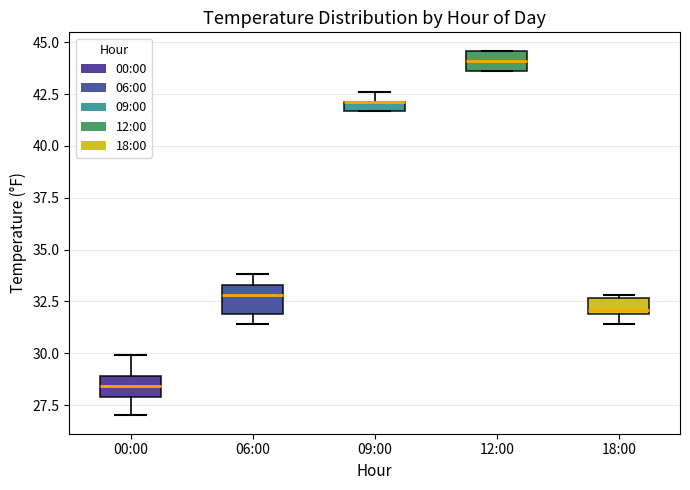

Where is the upper edge of the box for 18:00 on the y-axis? The values are not printed on the chart, so give them approximately, as read against the axis.

32.5